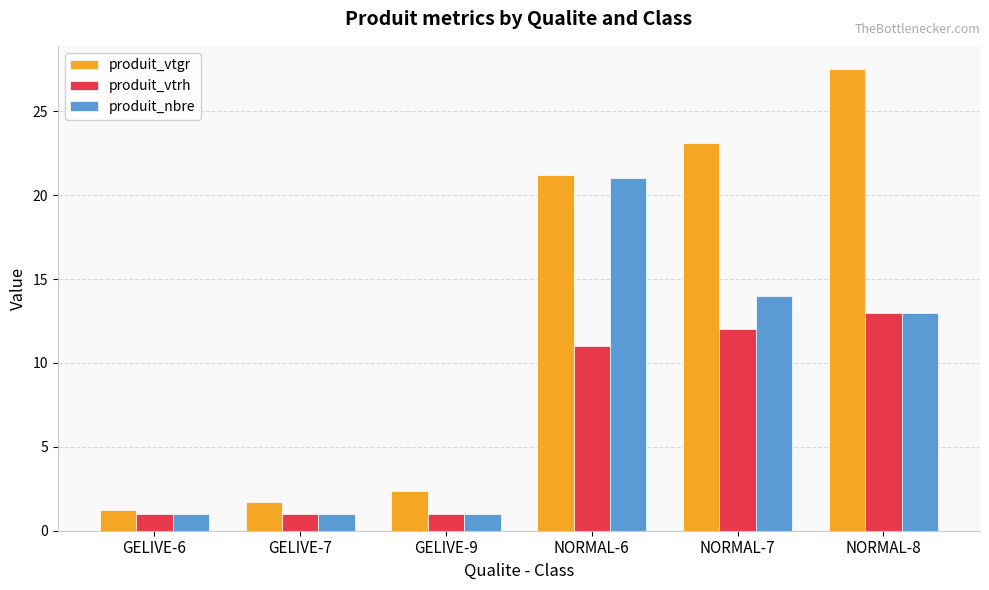

Which series has the largest range (max minus min)?

produit_vtgr